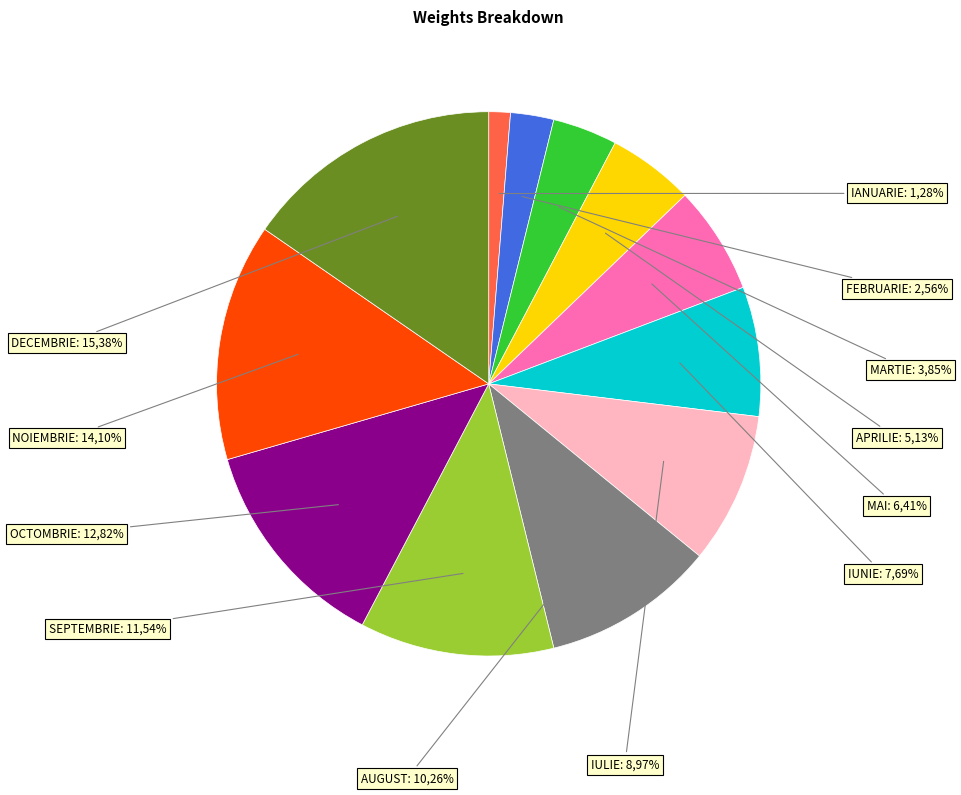

To the nearest percent, what is the combined percentage of MAI and IUNIE?

14%